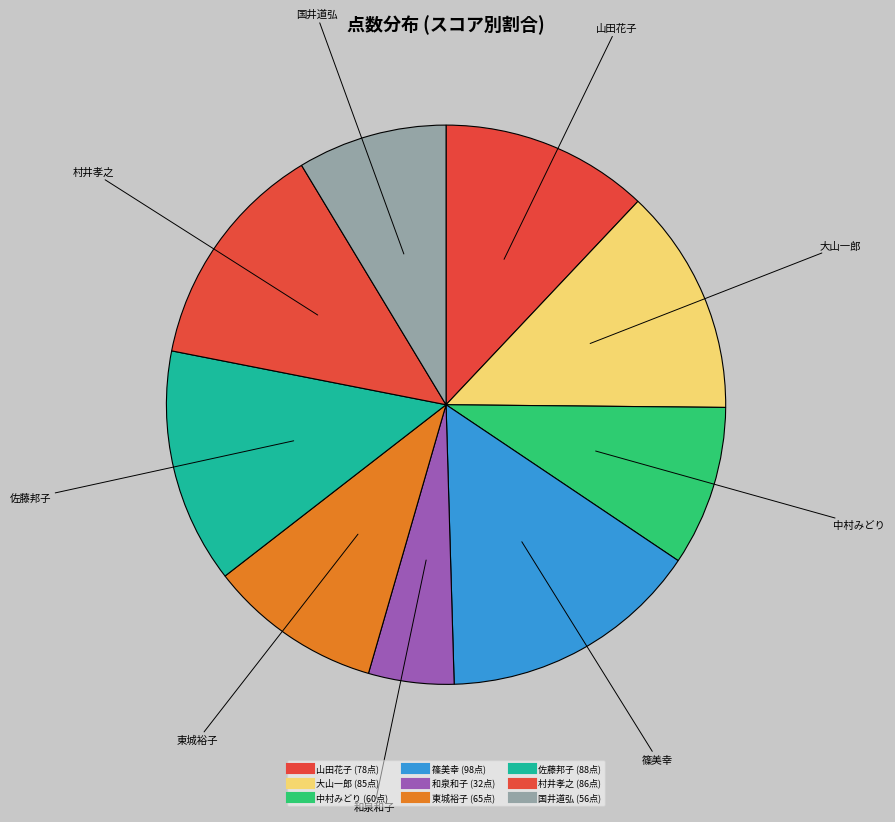

How many slices are in this pie chart?

9